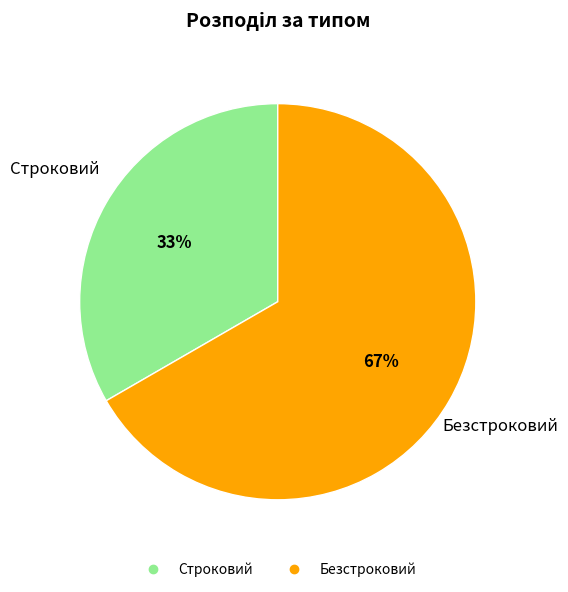

Combined, do Безстроковий and Строковий account for over 50%?

Yes